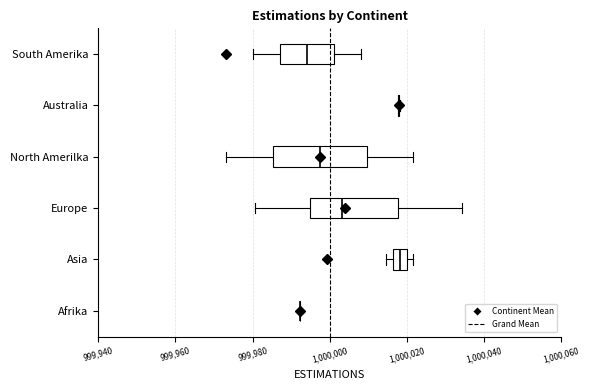

Where is the left edge of the box for South Amerika on the x-axis? The values are not printed on the chart, so give them approximately, as read against the axis.

999988